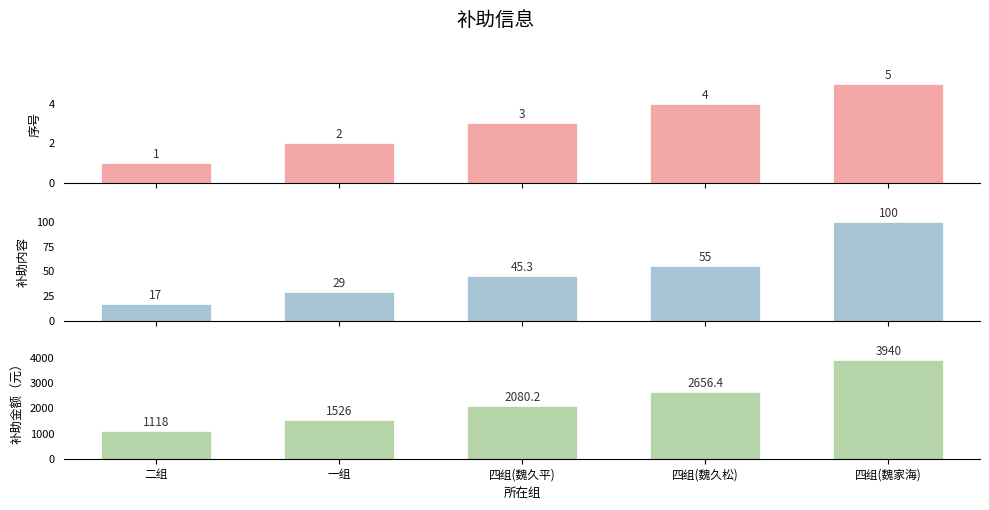

What is the difference between the 序号 values at 四组(魏久松) and 四组(魏久平)?

1.0